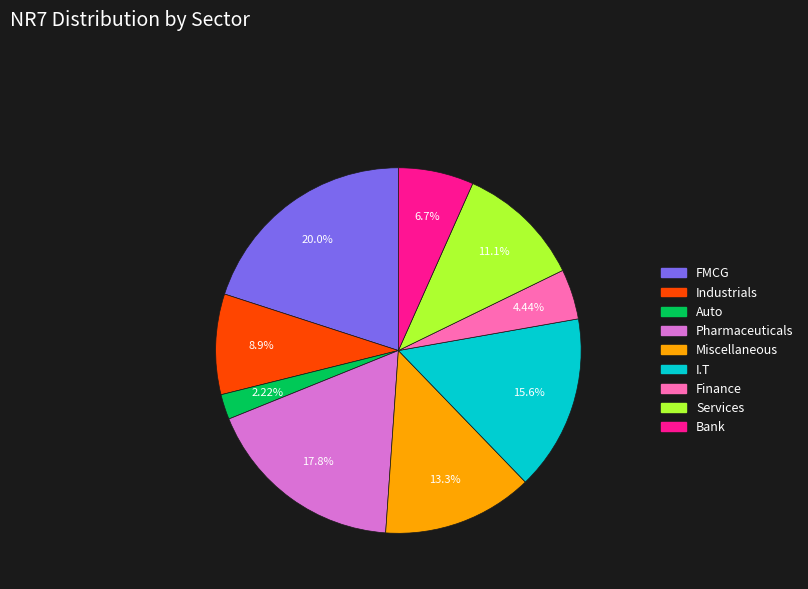

Does any single category account for the majority?

No